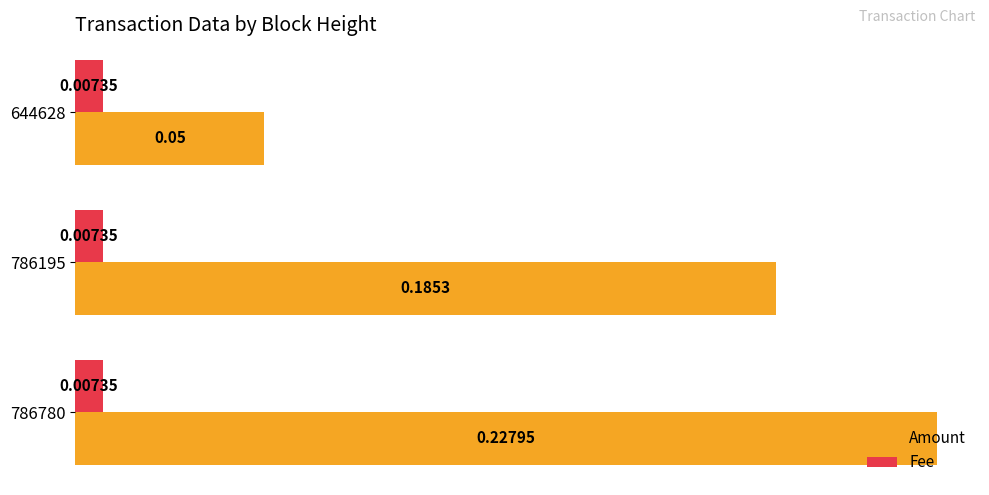

What is the sum of all Amount values?

0.5